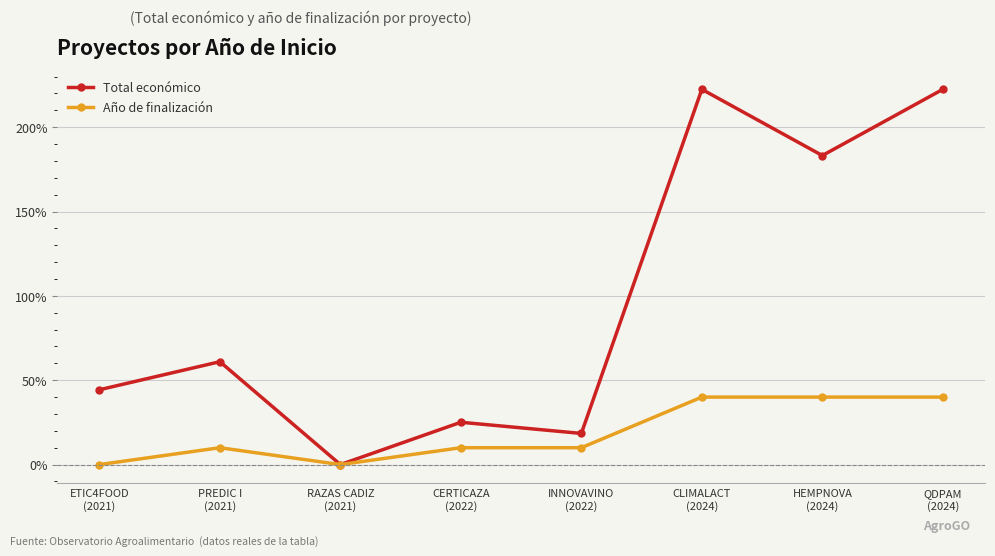

Which series has the largest total across all categories?

Total económico